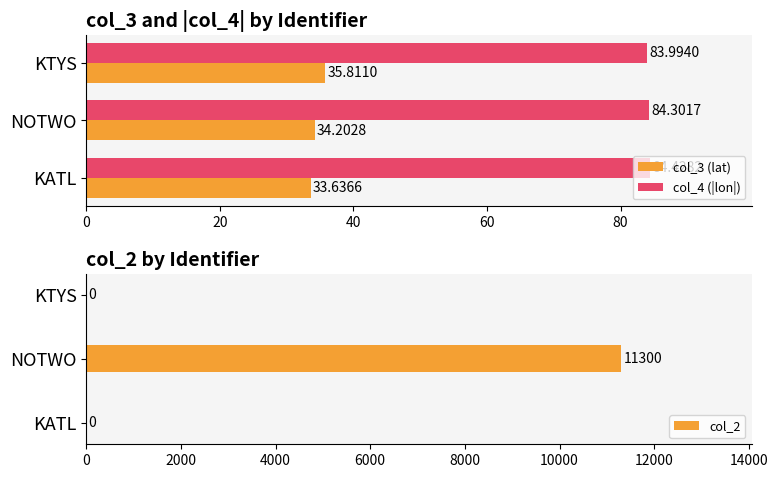

What is the lowest value of the col_4 (|lon|) series?

84.0